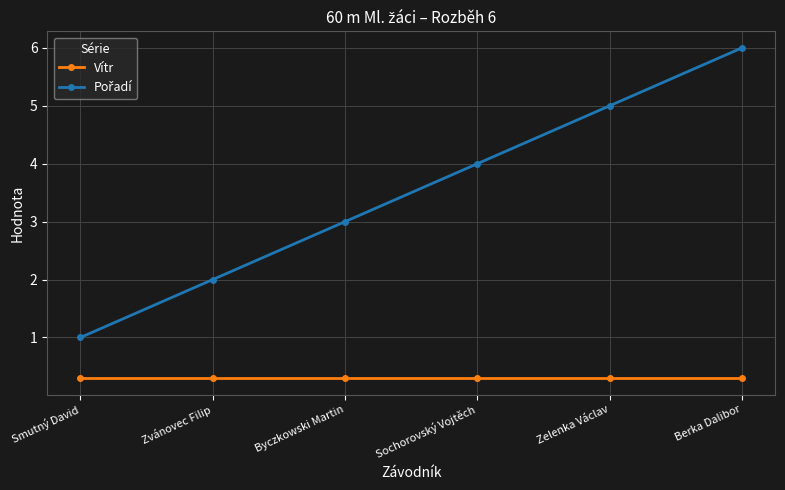

The value of Vítr at Zvánovec Filip is 0.3. True or false?

True